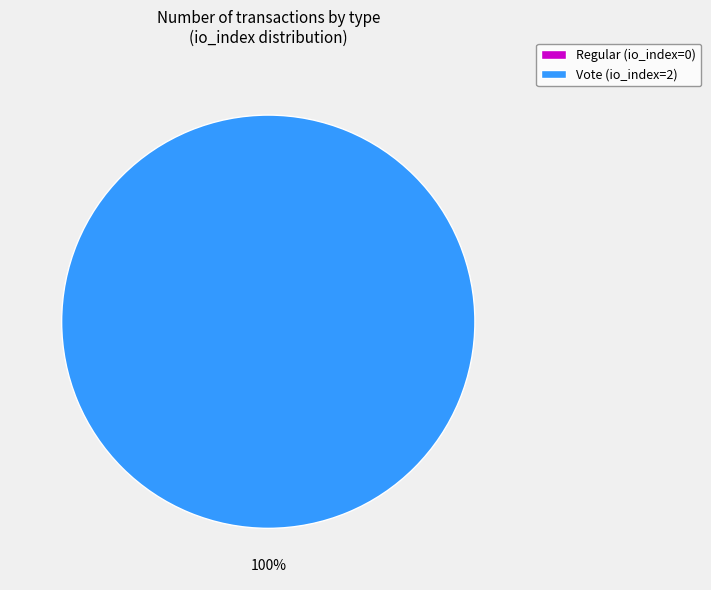

What is the smallest slice in the pie chart?

Regular (io_index=0)